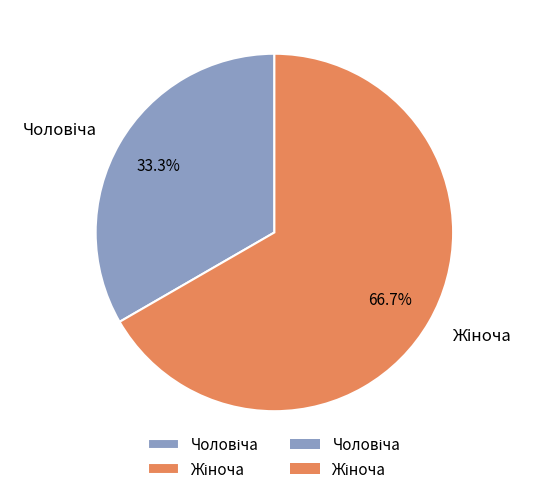

Is there any slice that represents more than half of the pie?

Yes